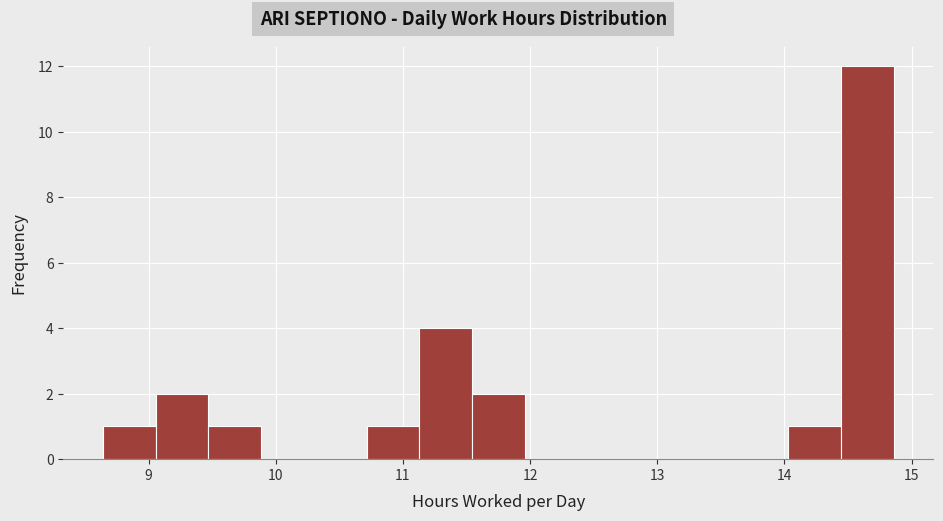

What is the height of the bar covering 9.5 to 9.9 on the x-axis? Neither the bar edges nor the heights are printed on the chart, so give them approximately, as read against the axes.

1